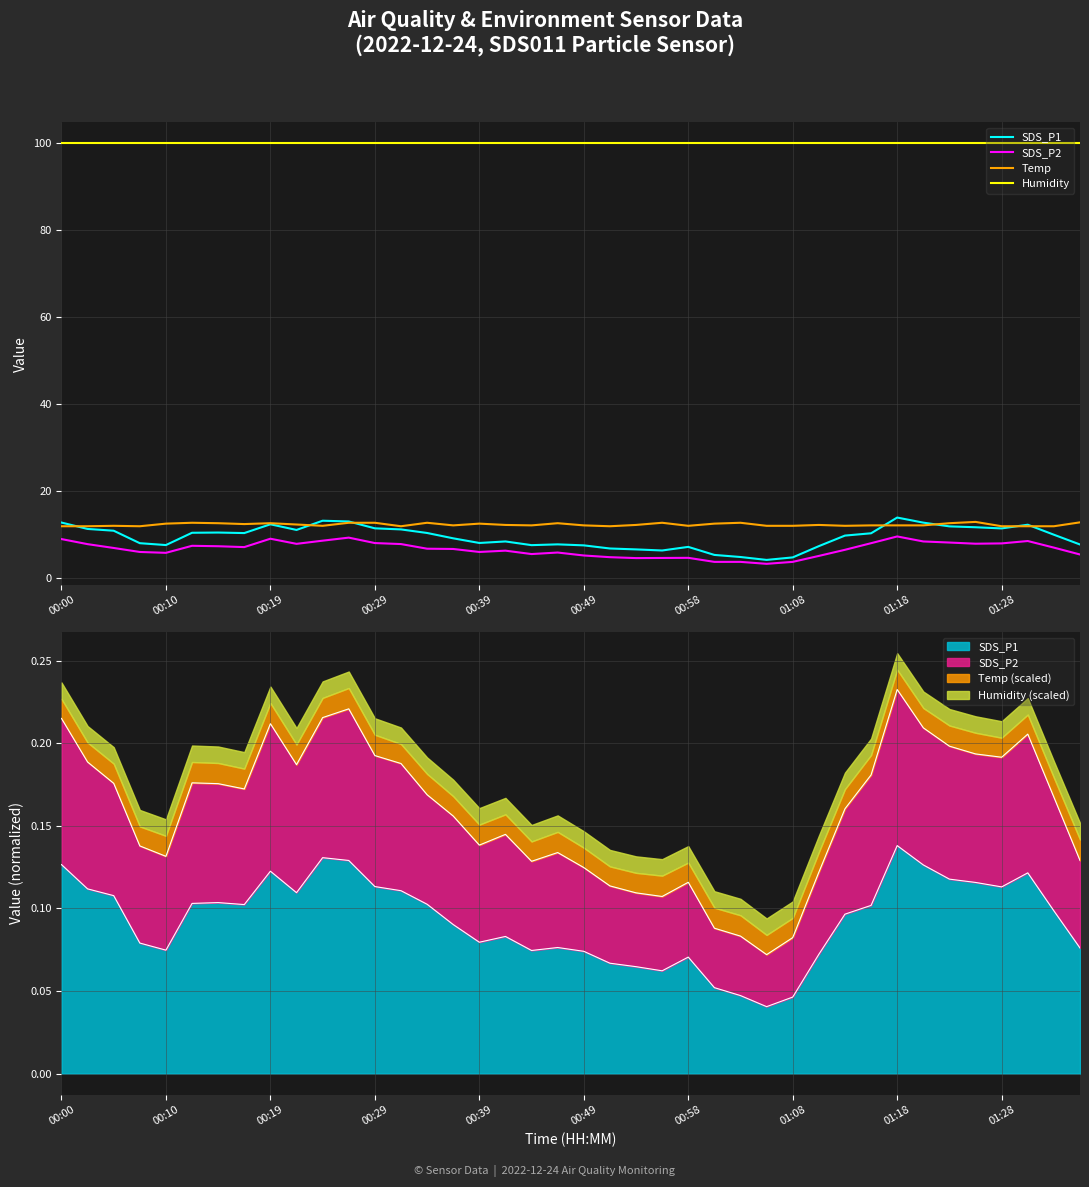

How many interior local peaks does the Temp series have?

10